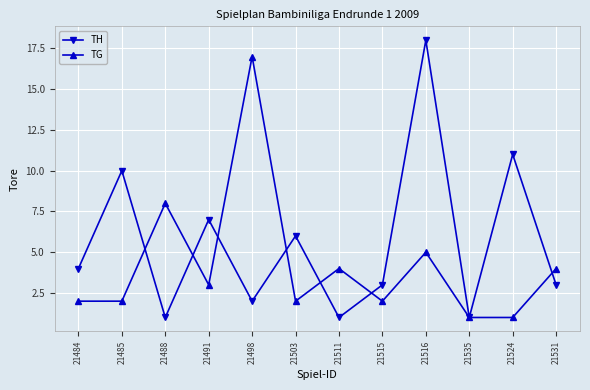

How many categories are shown in the chart?

12